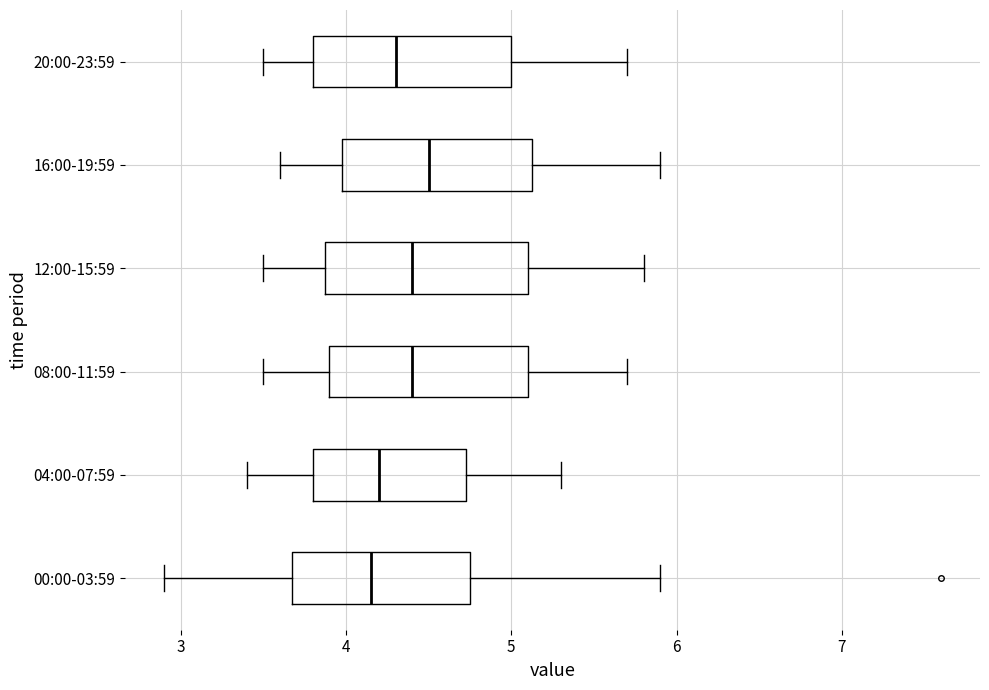

Where does the left whisker of the box for 20:00-23:59 end on the x-axis? The values are not printed on the chart, so give them approximately, as read against the axis.

3.5